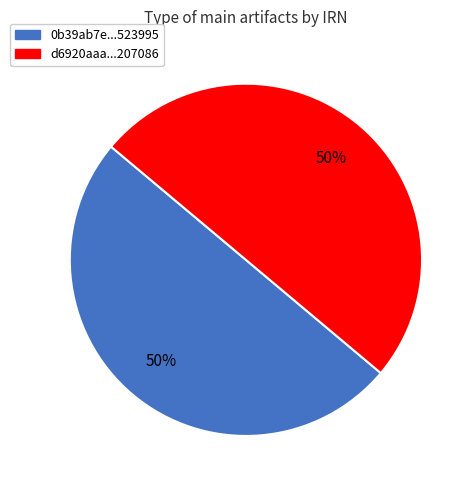

To the nearest percent, what is the average slice percentage?

50%